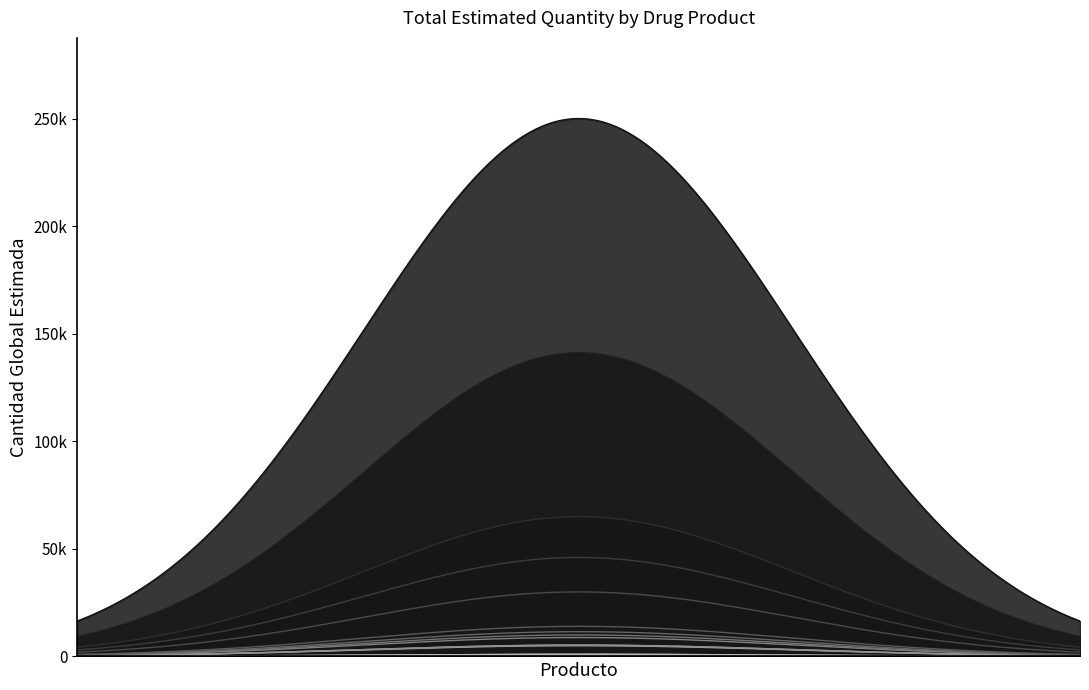

List the labels in order of value, largest first.

acido acetilsalicilico, Alprazolam, Amoxicilina, Acetaminofen o paracetamol, Antiespasmódicos varios, Albendazol, Anticoagulantes varios, Acetilcisteina, Acetazolamida, Allopurinol, Aciclovir, Antidiarreicos varios, Antibioticos varios, Antiinflamatorios varios, Anfotericina B